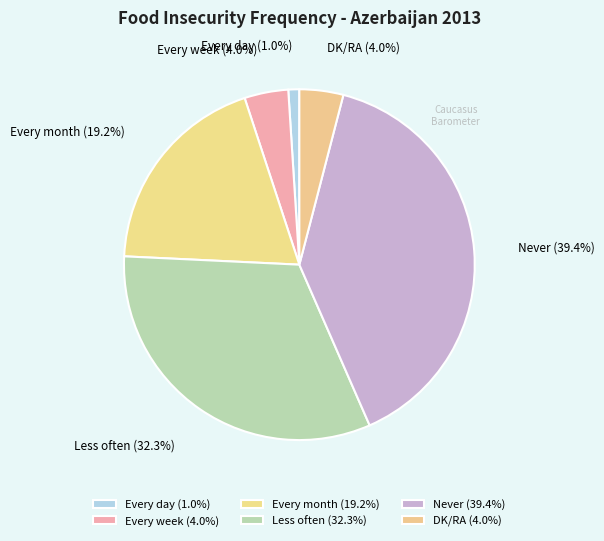

Approximately how many times larger is the value at Every month (19.2%) compared to Never (39.4%)?

0.5